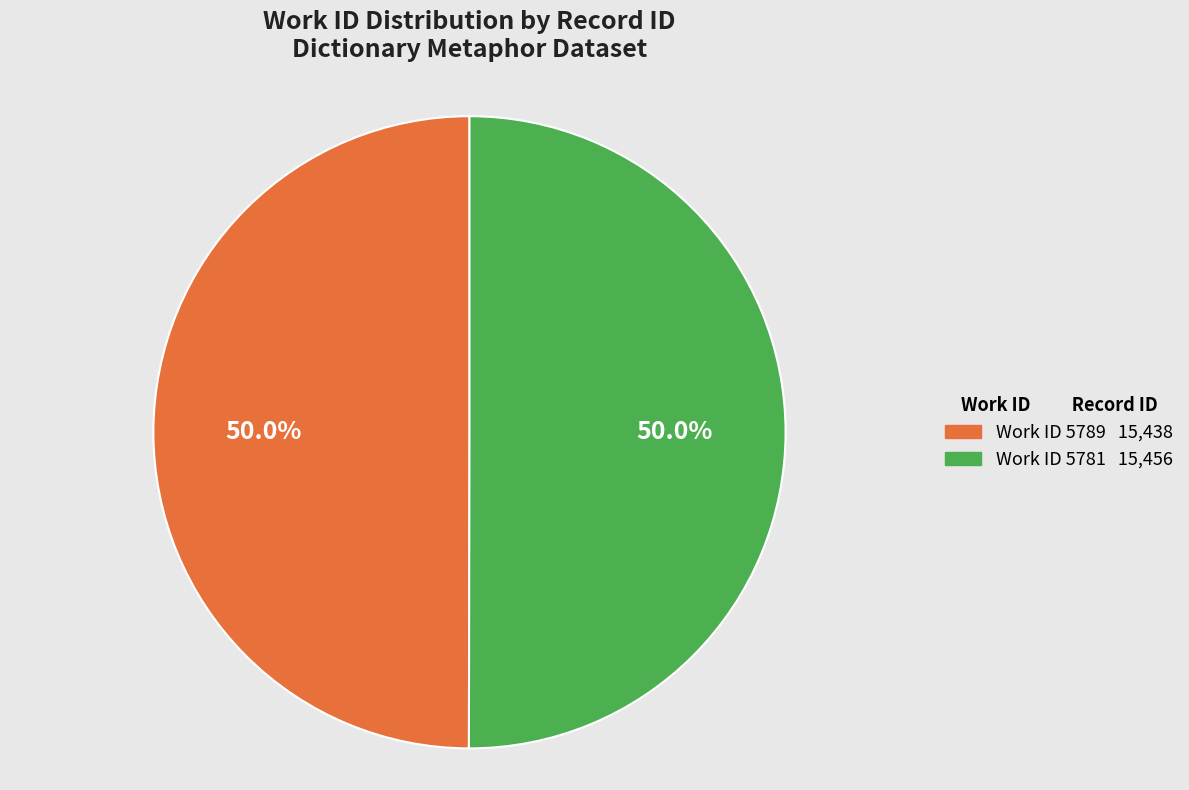

How many segments does this pie chart have?

2